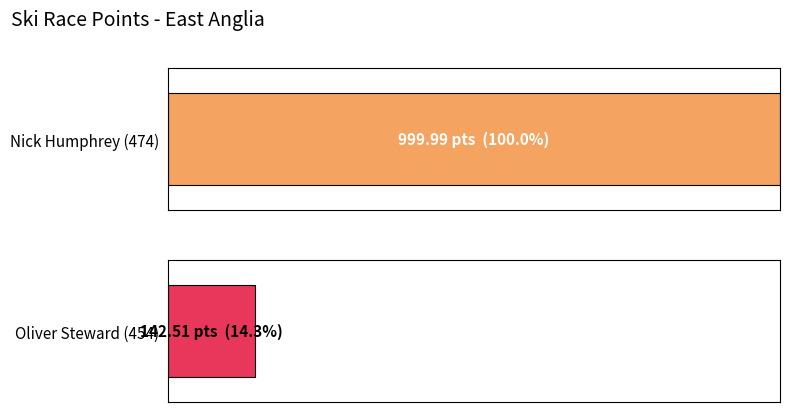

What is the average value?

571.2